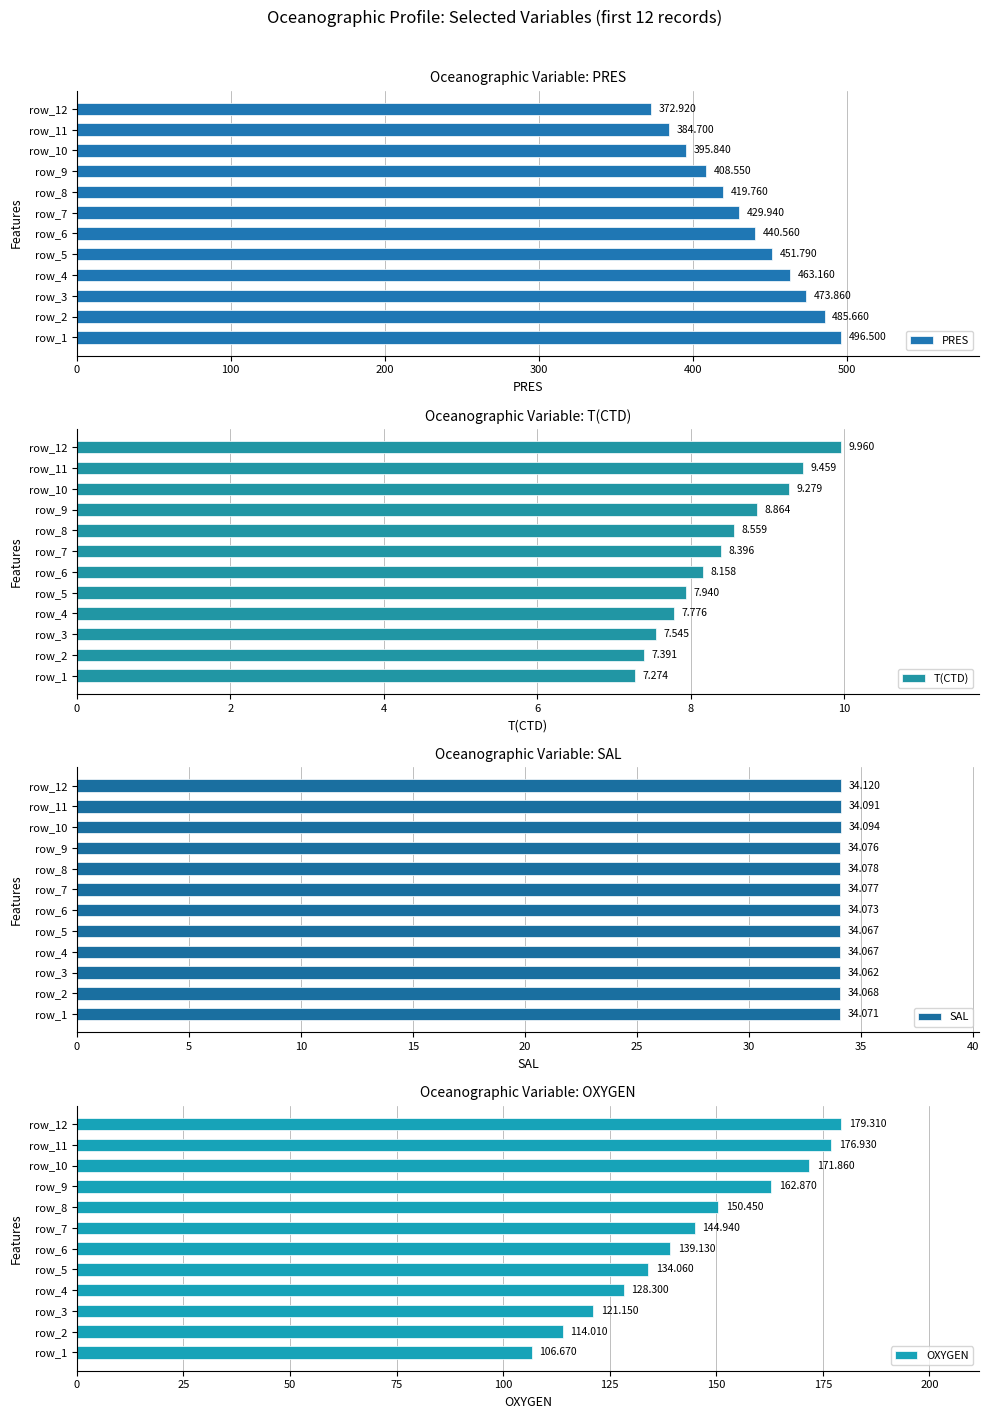

Reading right to left, extract all data points from this chart.

PRES: 372.9	384.7	395.8	408.6	419.8	429.9	440.6	451.8	463.2	473.9	485.7	496.5
T(CTD): 10.0	9.5	9.3	8.9	8.6	8.4	8.2	7.9	7.8	7.5	7.4	7.3
SAL: 34.1	34.1	34.1	34.1	34.1	34.1	34.1	34.1	34.1	34.1	34.1	34.1
OXYGEN: 179.3	176.9	171.9	162.9	150.4	144.9	139.1	134.1	128.3	121.2	114.0	106.7